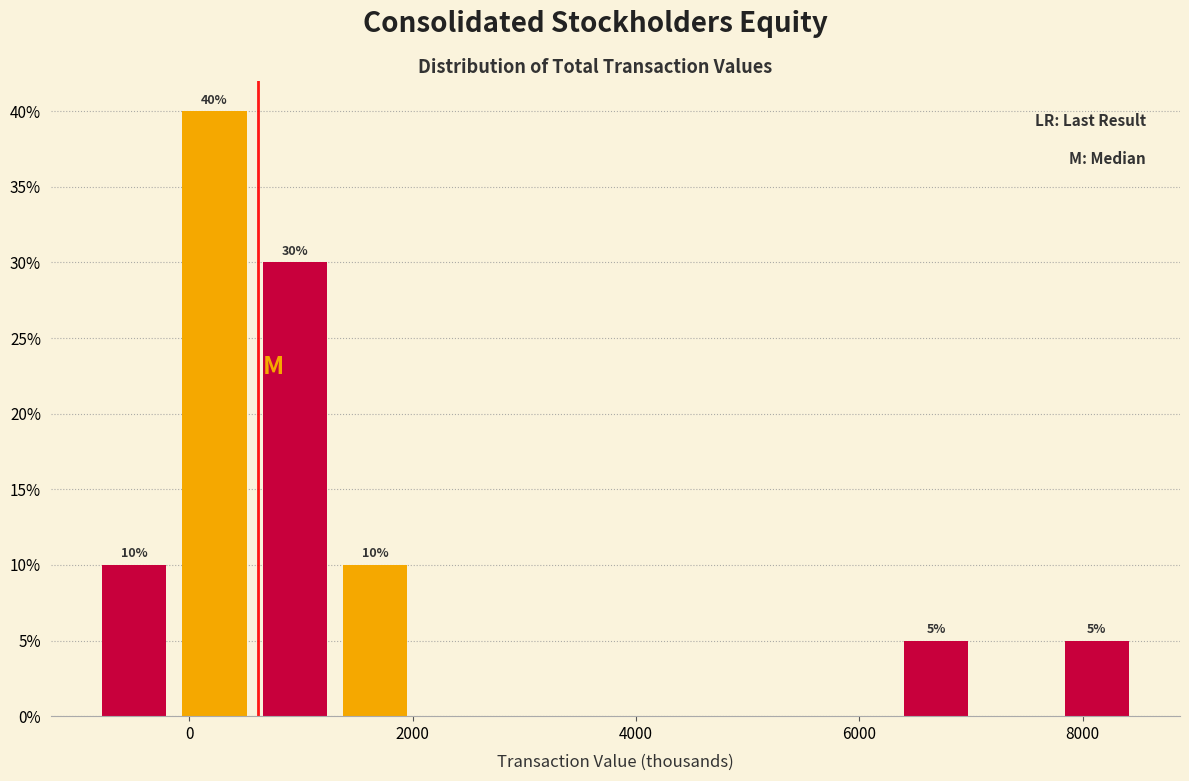

Read against the x-axis, roughly where is the centre of the tallest bar?

200